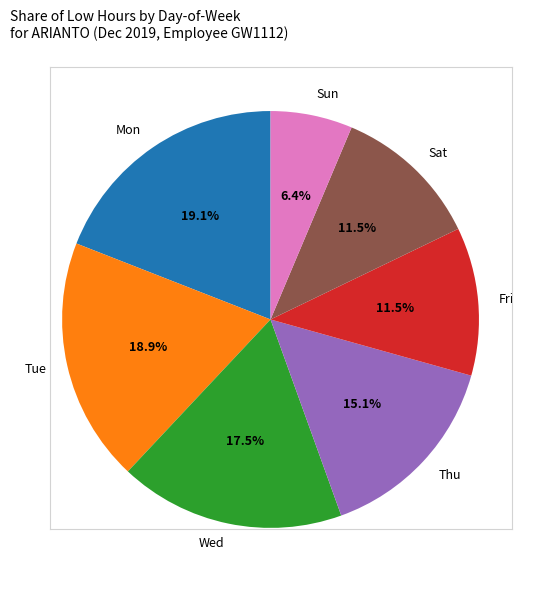

How many slices are in this pie chart?

7